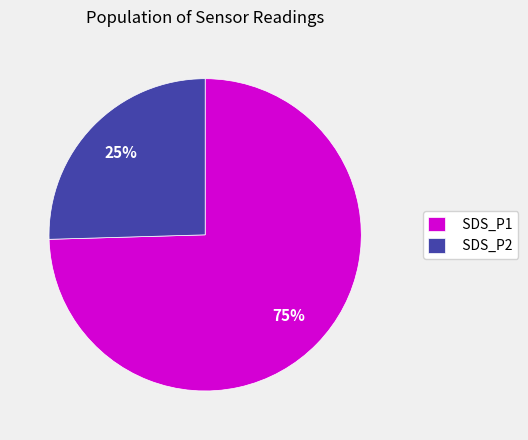

Rank the categories by value from highest to lowest.

SDS_P1, SDS_P2